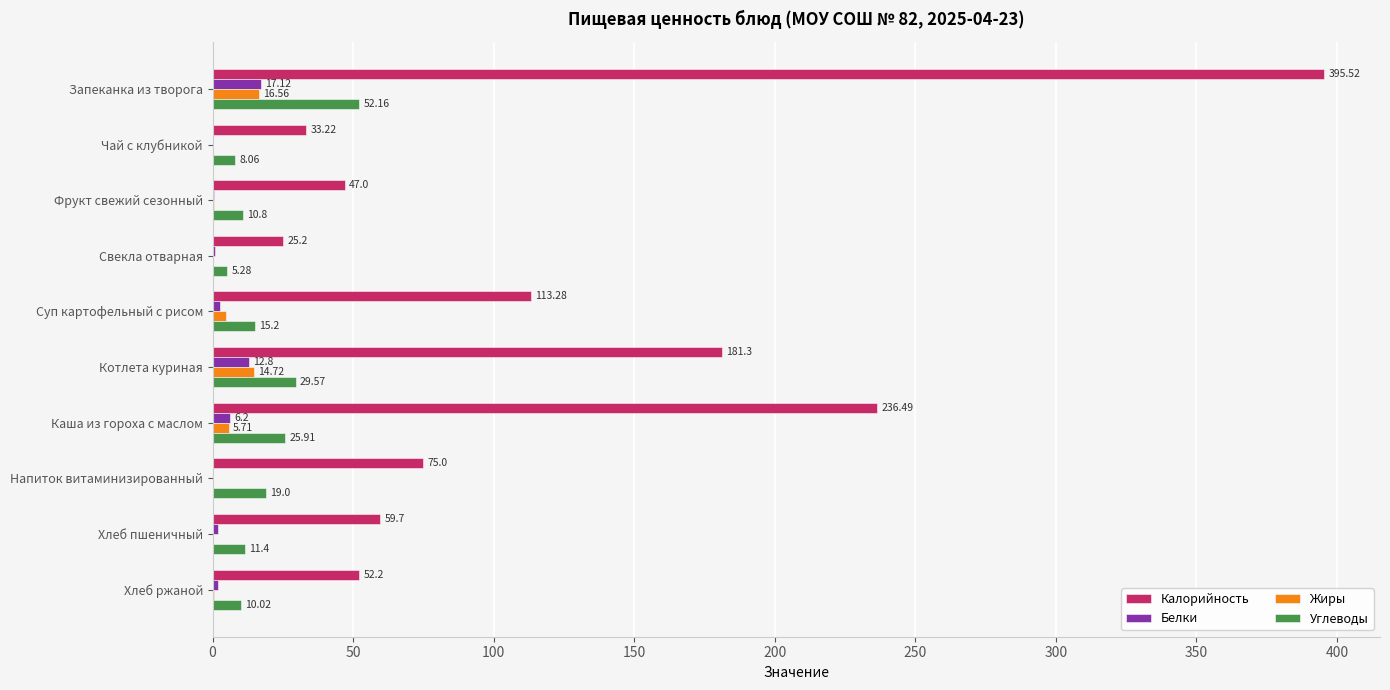

Is the value of Белки at Котлета куриная greater than the value of Калорийность at Фрукт свежий сезонный?

No